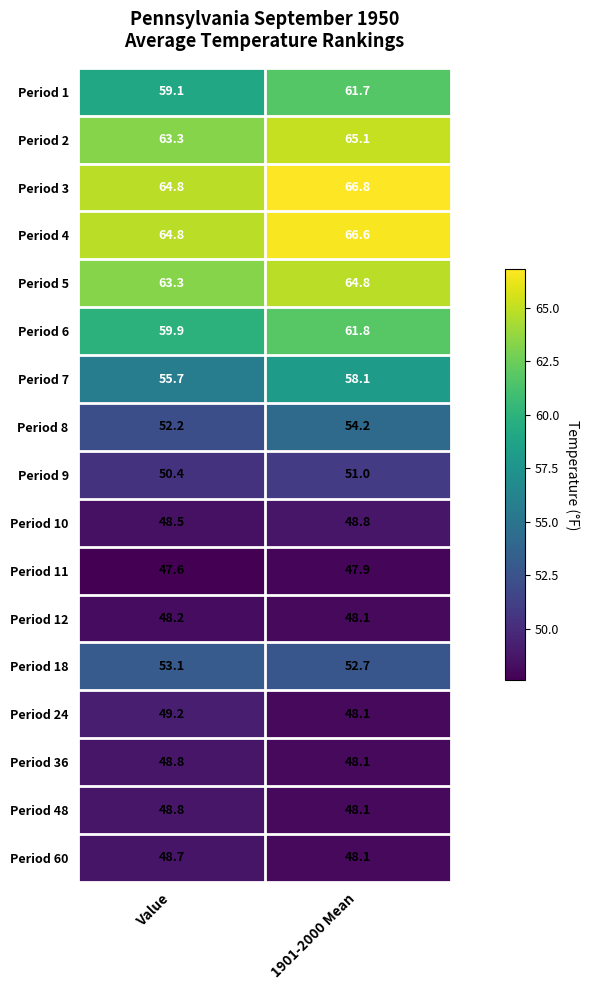

What value does the Period 11 series have at 1901-2000 Mean?

47.9